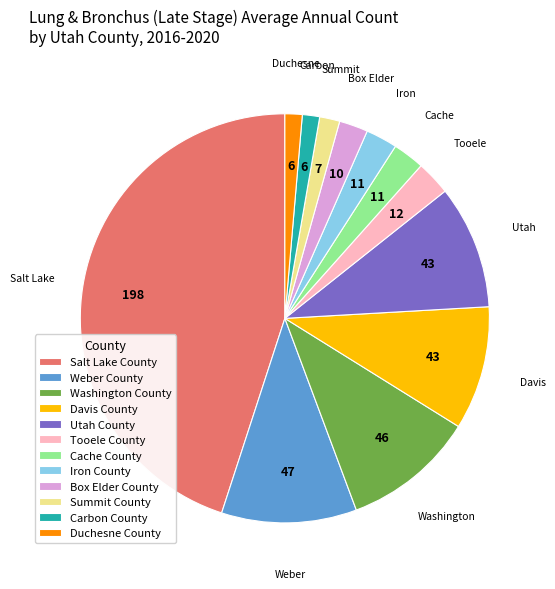

Is there a majority slice in this chart?

No